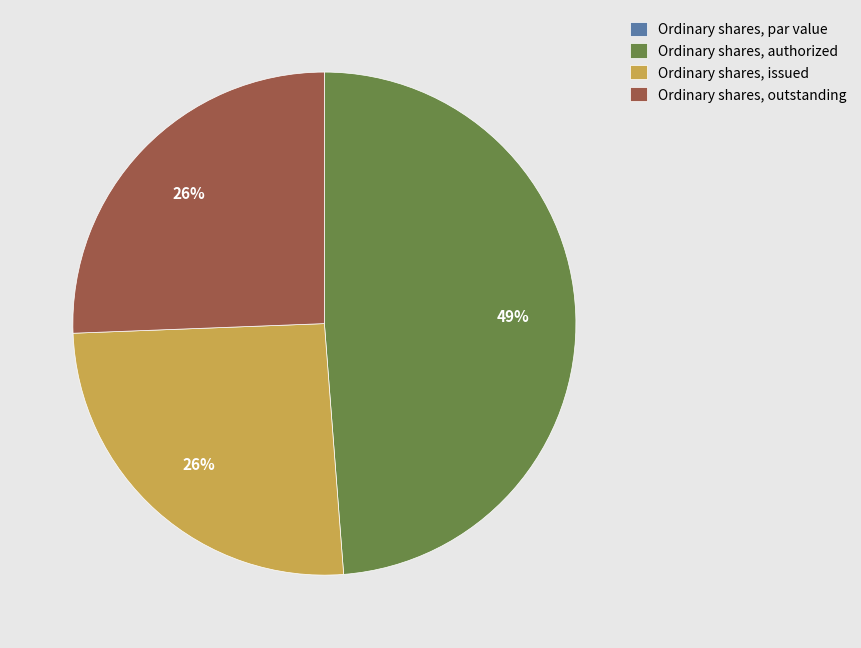

The Ordinary shares, authorized slice represents 49% of the pie. True or false?

True